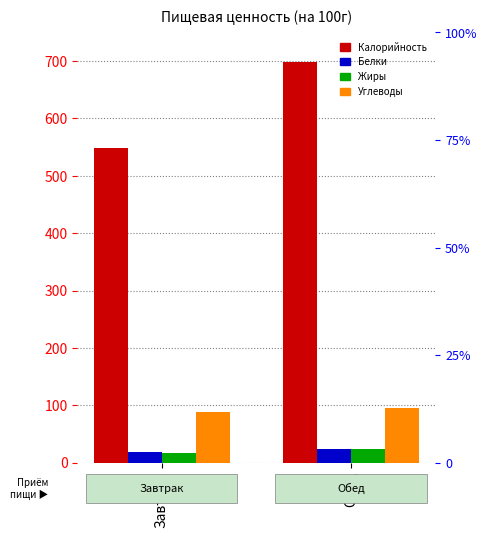

What is the difference between the maximum and minimum values in the Углеводы series?

8